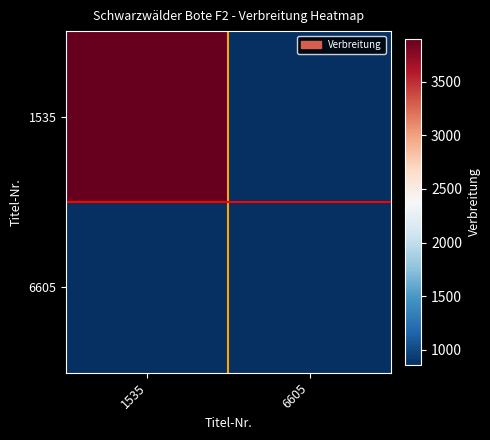

Reading left to right, list all the values displayed in this chart.

1535: 1535=3903	6605=855
6605: 1535=855	6605=855